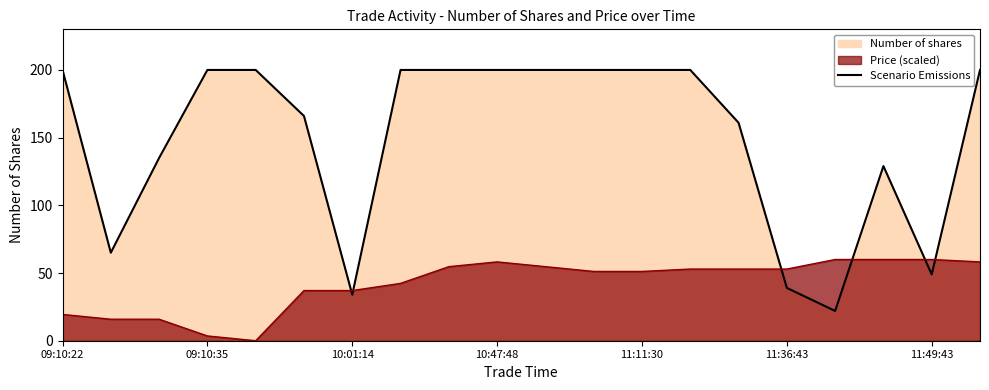

The value at 11:11:30 is 288. True or false?

False